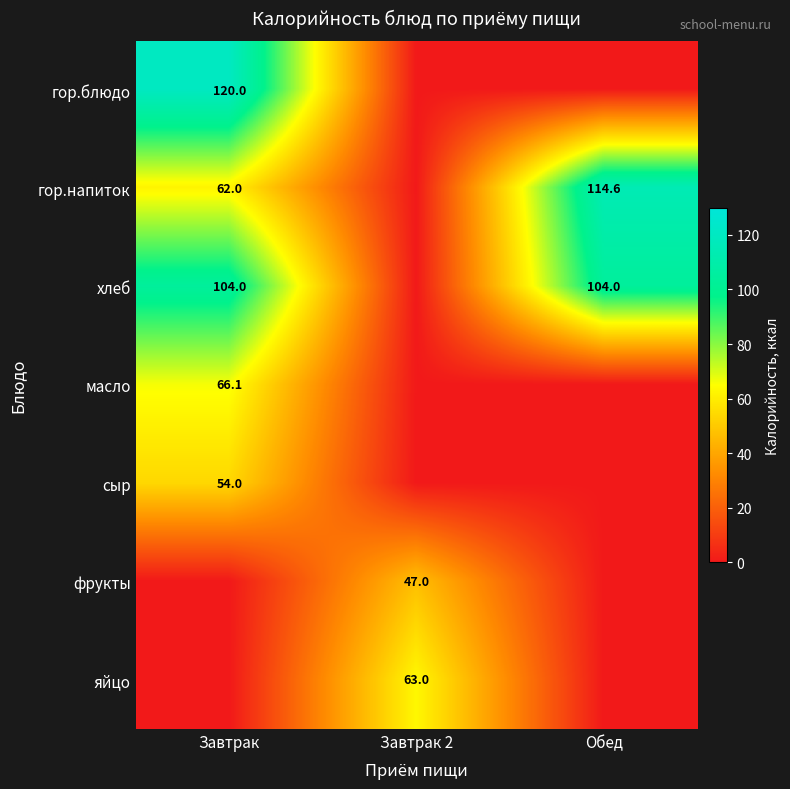

The масло series shows 66.1 at Завтрак. True or false?

True